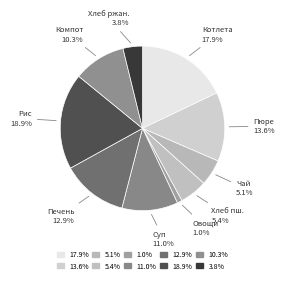

How many slices are in this pie chart?

10